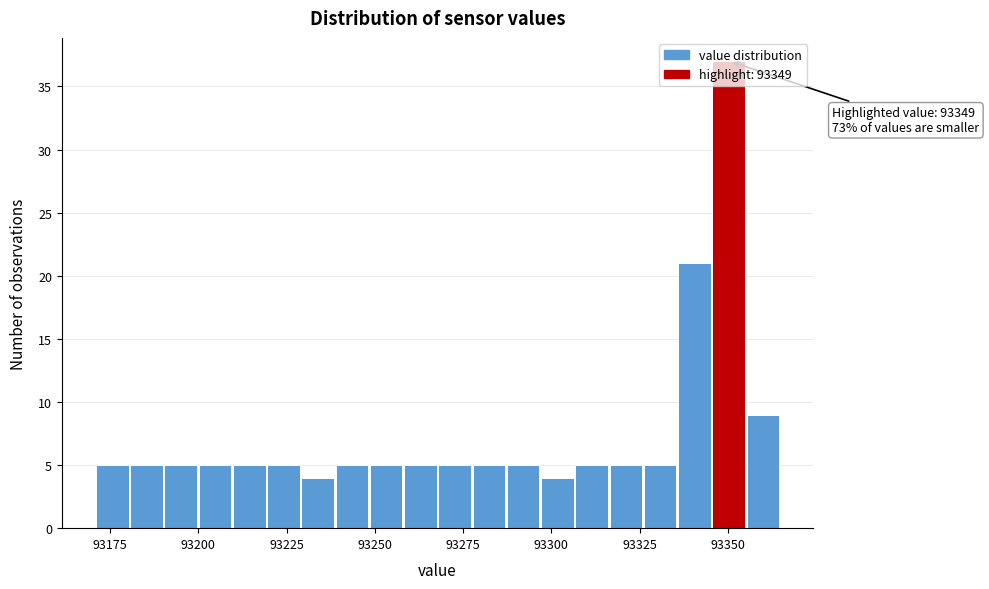

Around what value on the x-axis is the tallest bar? Give the approximate position of its centre, as read against the axis.

93350